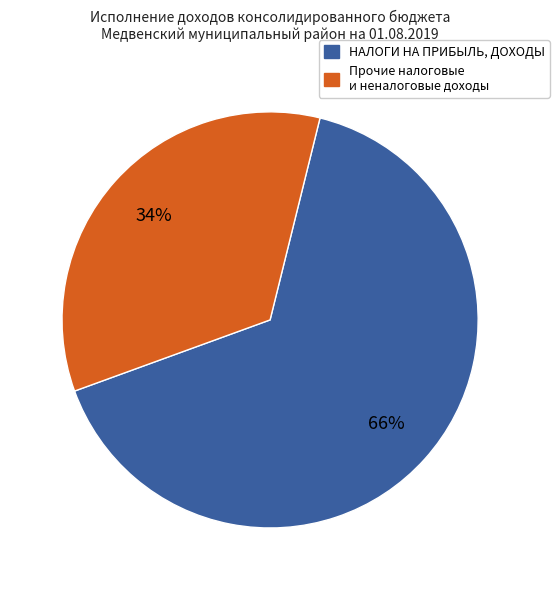

Does any single category account for the majority?

Yes